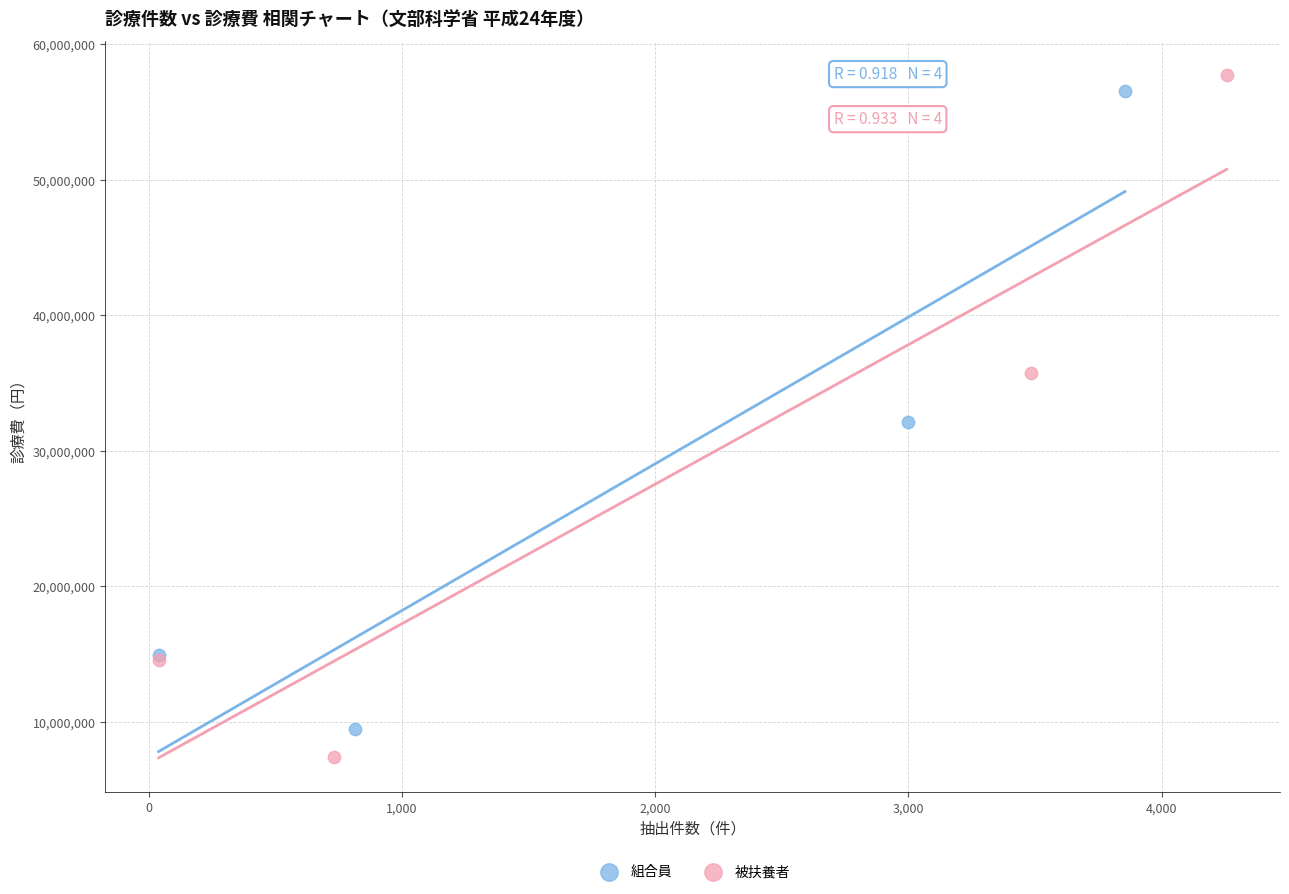

What are all the series names shown in the legend?

組合員, 被扶養者